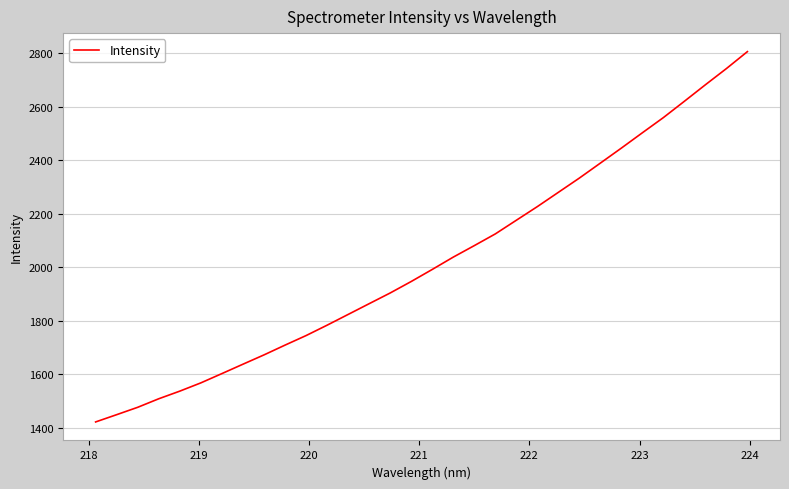

What is the difference between the maximum and minimum values?

1384.5